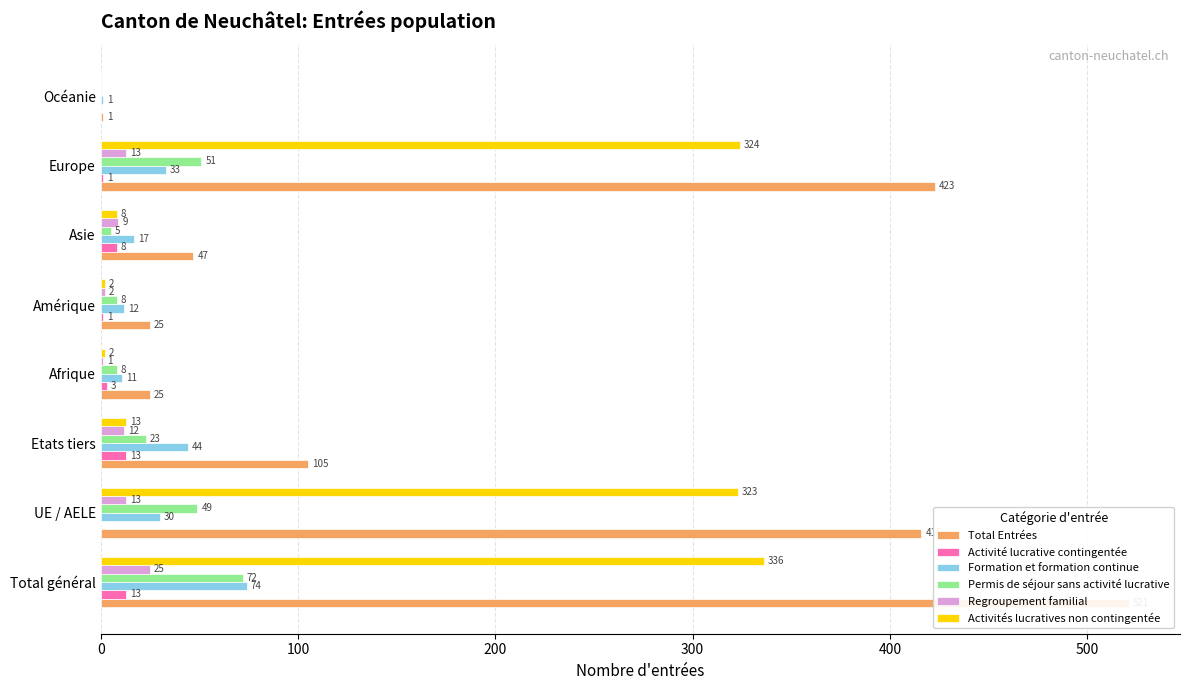

What is the value of the Regroupement familial bar at the 1st from the left?

25